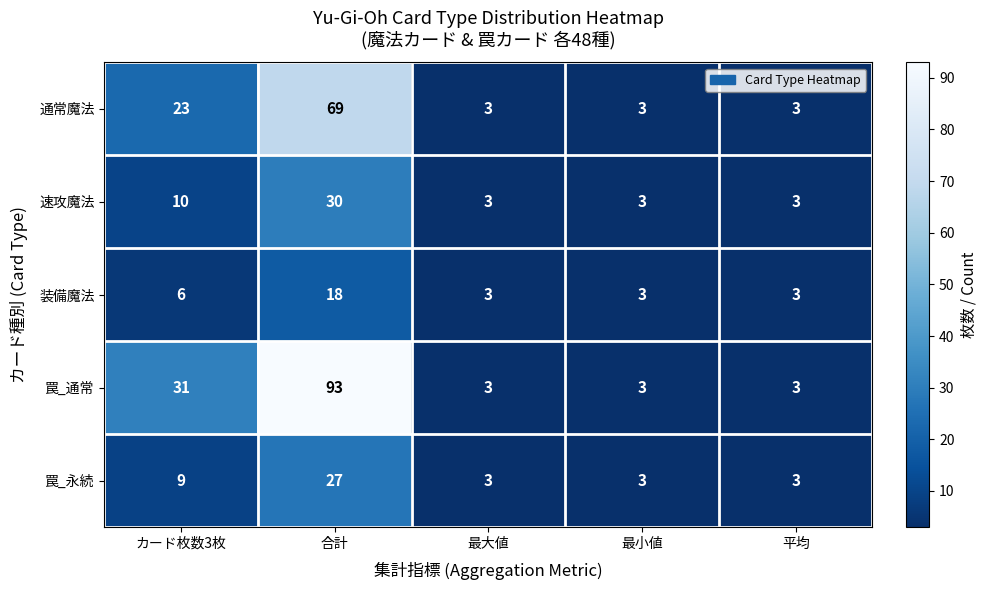

What is the total value across all series at 最大値?

15